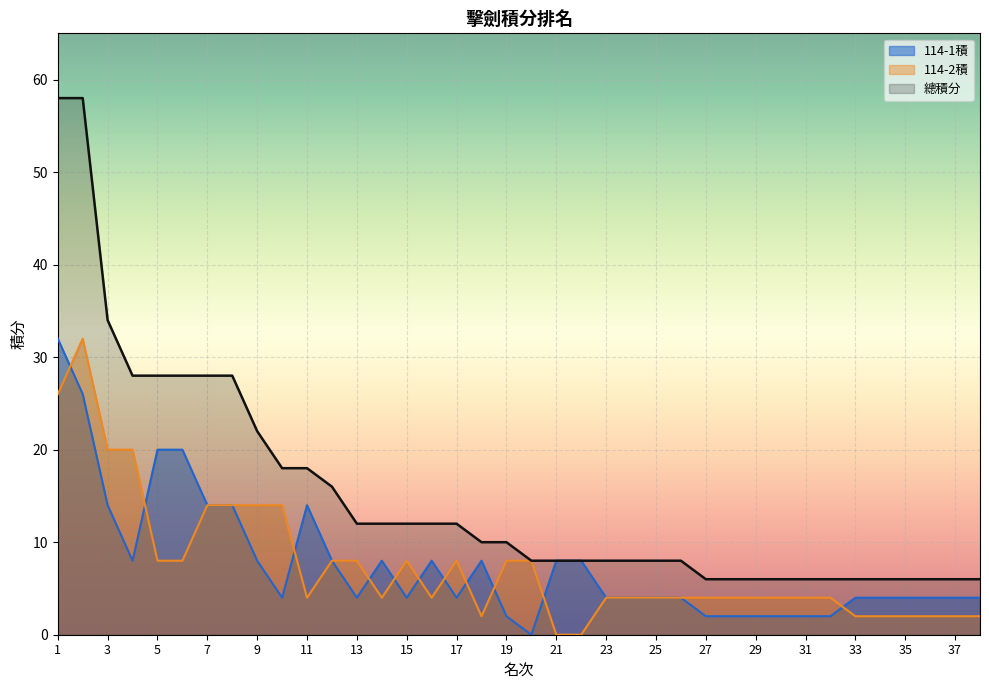

Count the number of categories in the chart.

38